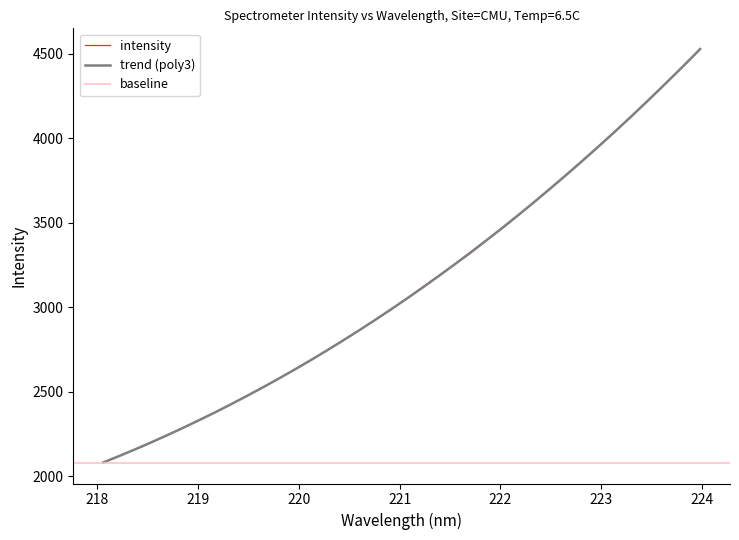

The chart shows a value of 4304.6 at 223.5987. True or false?

True